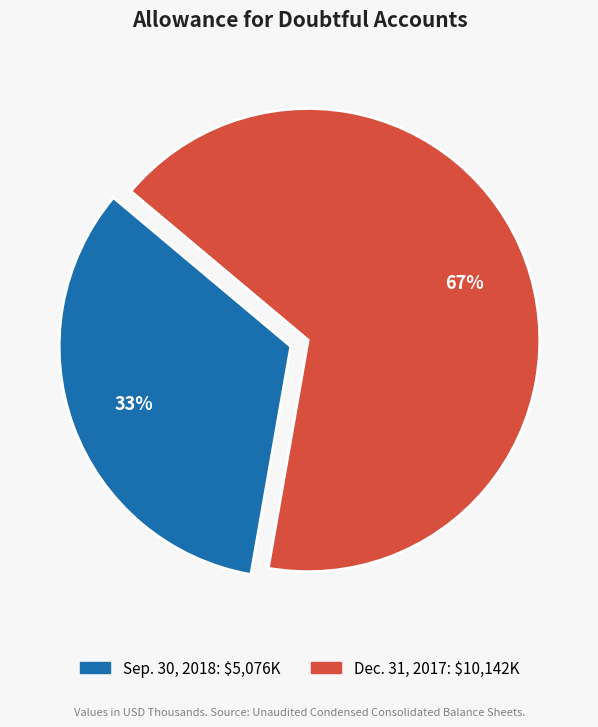

Which category has the biggest portion of the pie?

Dec. 31, 2017